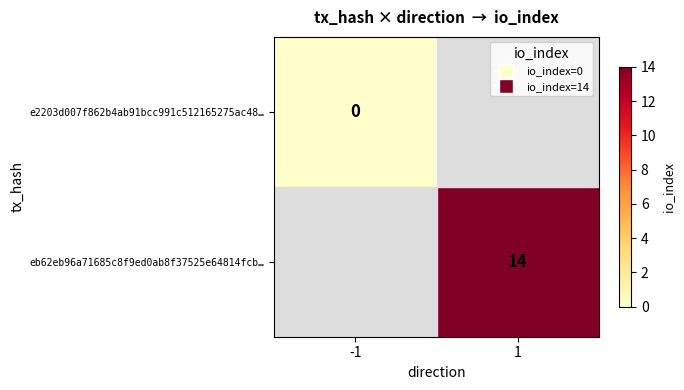

Is it true that eb62eb96a71685c8f9ed0ab8f37525e64814fcb… equals 7 at 1?

False